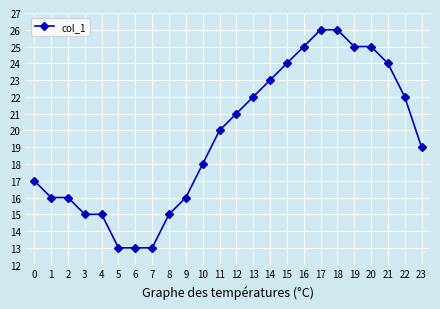

What is the value of the 2nd point from the left?

16